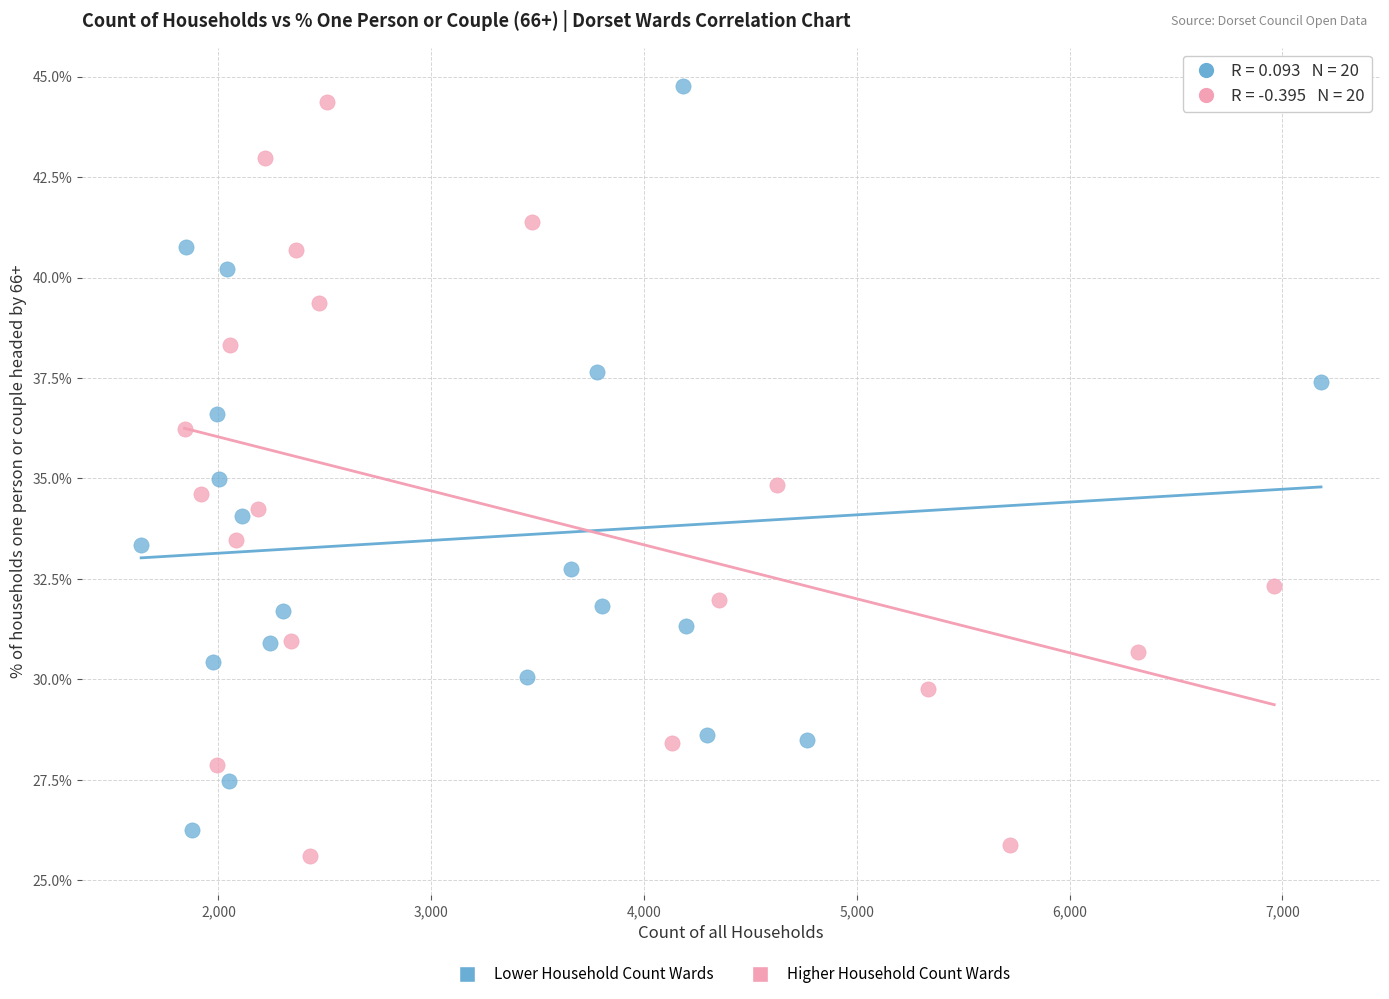

Which series reaches the maximum Y coordinate?

Lower Household Count Wards